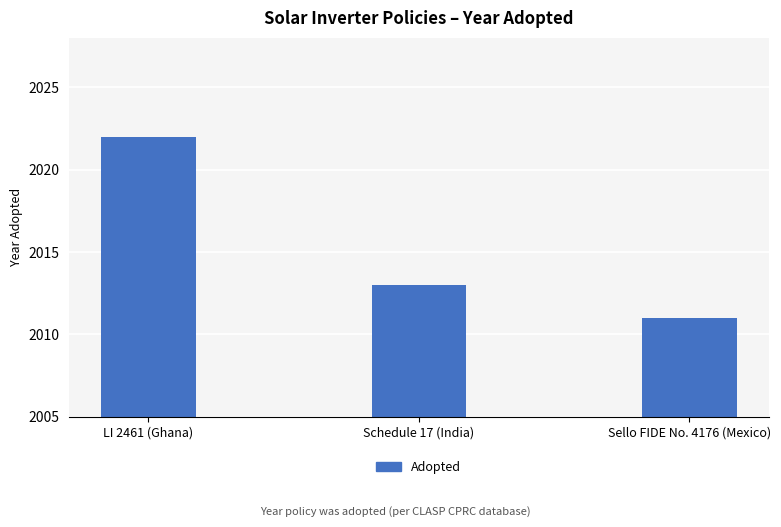

What is the smallest value displayed?

2011